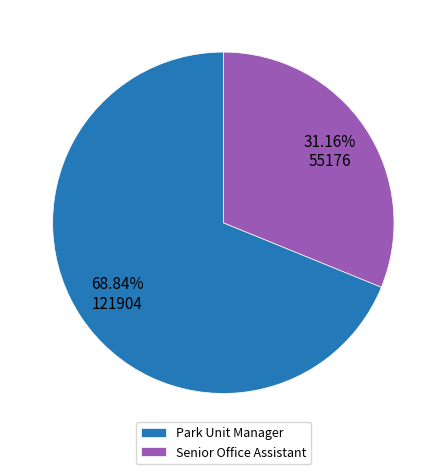

How many slices are in this pie chart?

2